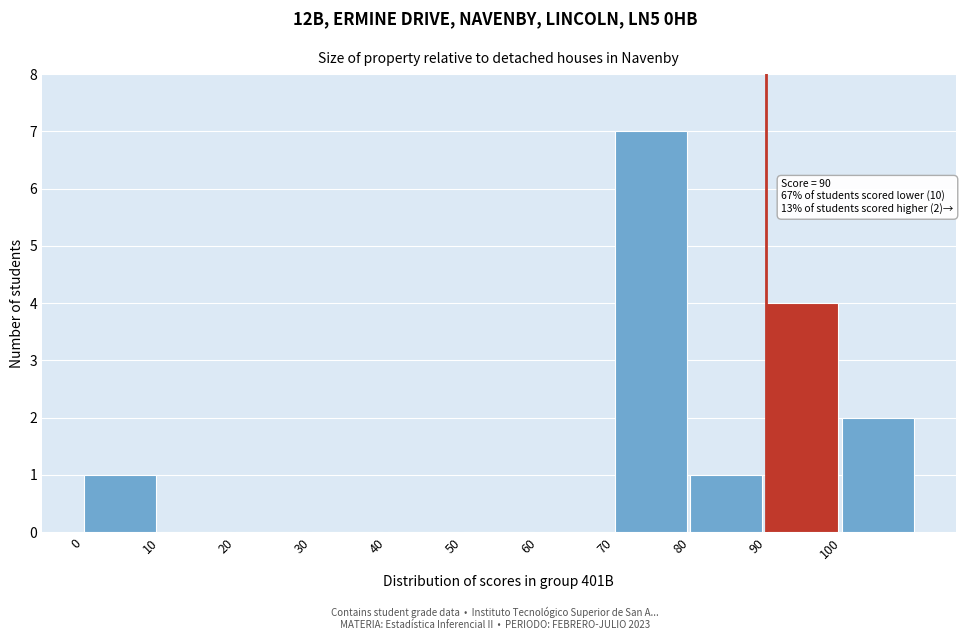

Over which range of the x-axis is the bar tallest?

70 to 80